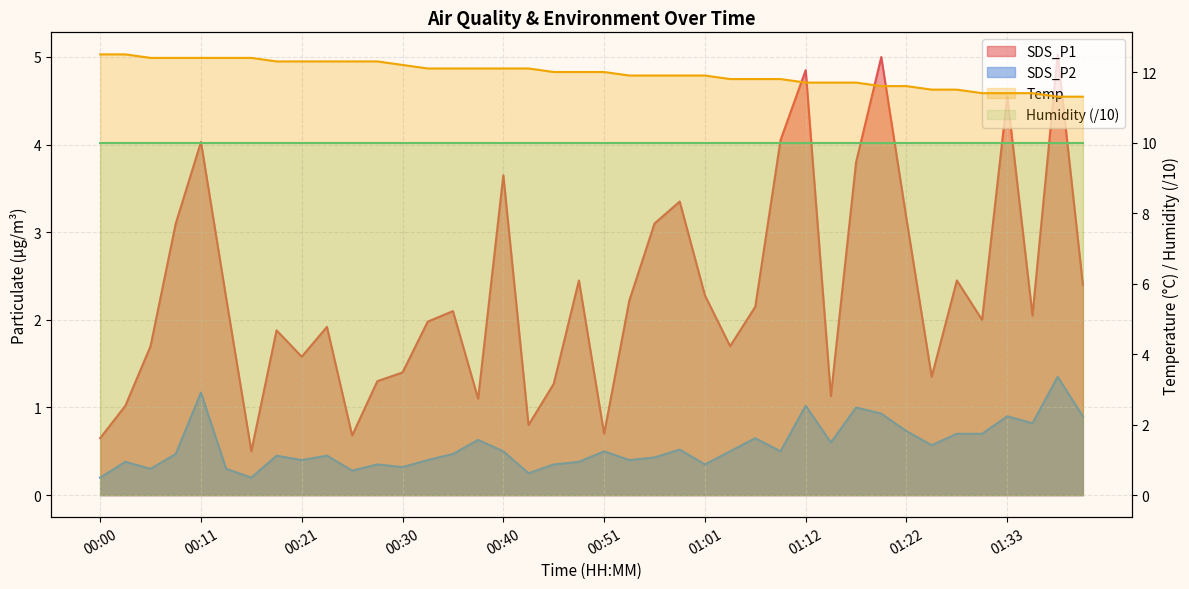

Reading left to right, what are all the values shown in this chart?

SDS_P1: 0.7	1.0	1.7	3.1	4.0	2.2	0.5	1.9	1.6	1.9	0.7	1.3	1.4	2.0	2.1	1.1	3.6	0.8	1.3	2.5	0.7	2.2	3.1	3.4	2.3	1.7	2.1	4.0	4.8	1.1	3.8	5.0	3.1	1.4	2.5	2.0	4.5	2.0	5.0	2.4
SDS_P2: 0.2	0.4	0.3	0.5	1.2	0.3	0.2	0.5	0.4	0.5	0.3	0.3	0.3	0.4	0.5	0.6	0.5	0.2	0.3	0.4	0.5	0.4	0.4	0.5	0.3	0.5	0.7	0.5	1.0	0.6	1.0	0.9	0.7	0.6	0.7	0.7	0.9	0.8	1.4	0.9
Temp: 12.5	12.5	12.4	12.4	12.4	12.4	12.4	12.3	12.3	12.3	12.3	12.3	12.2	12.1	12.1	12.1	12.1	12.1	12.0	12.0	12.0	11.9	11.9	11.9	11.9	11.8	11.8	11.8	11.7	11.7	11.7	11.6	11.6	11.5	11.5	11.4	11.4	11.4	11.3	11.3